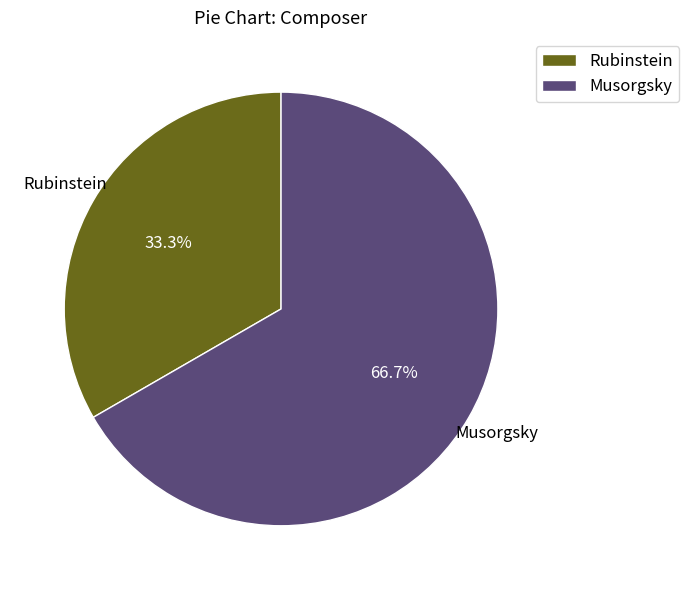

Which slice represents more than half of the pie?

Musorgsky